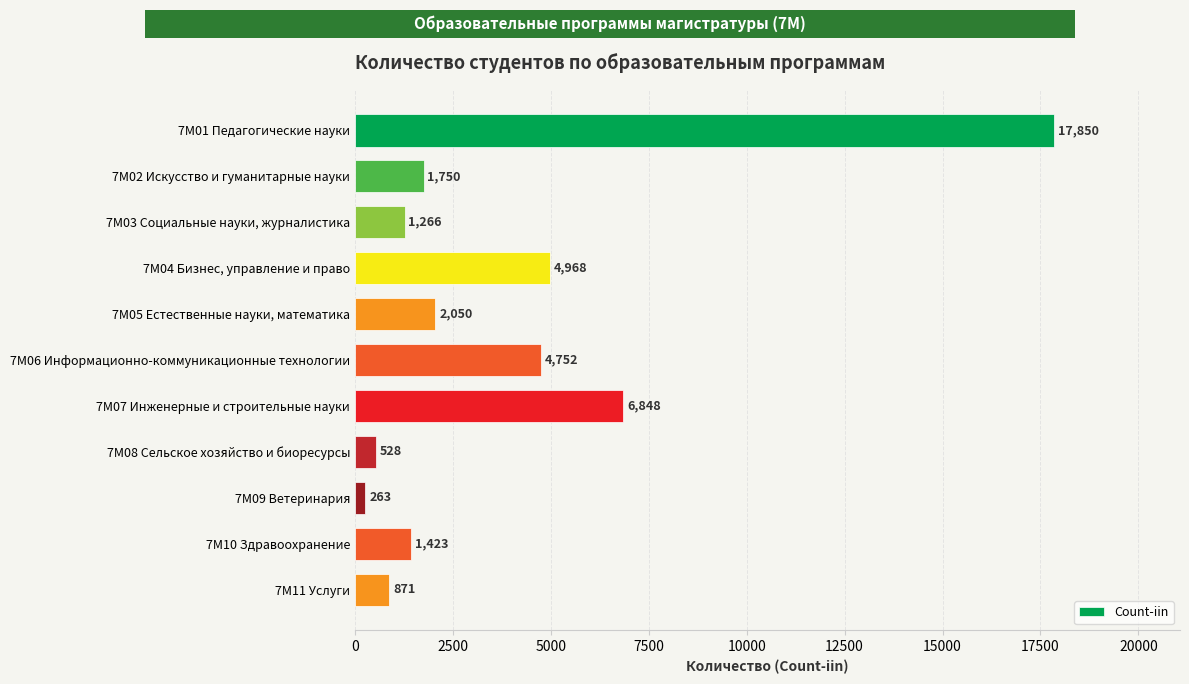

What is the difference between the maximum and minimum values?

17587